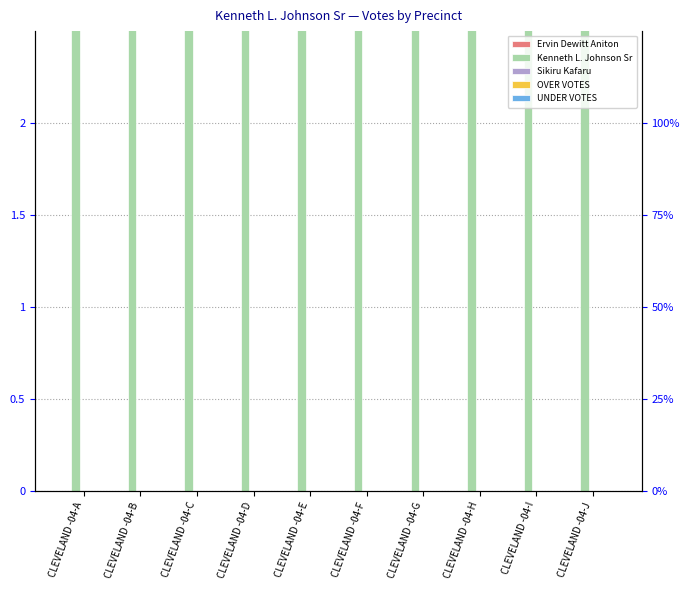

The Kenneth L. Johnson Sr series shows 52 at CLEVELAND -04-H. True or false?

False